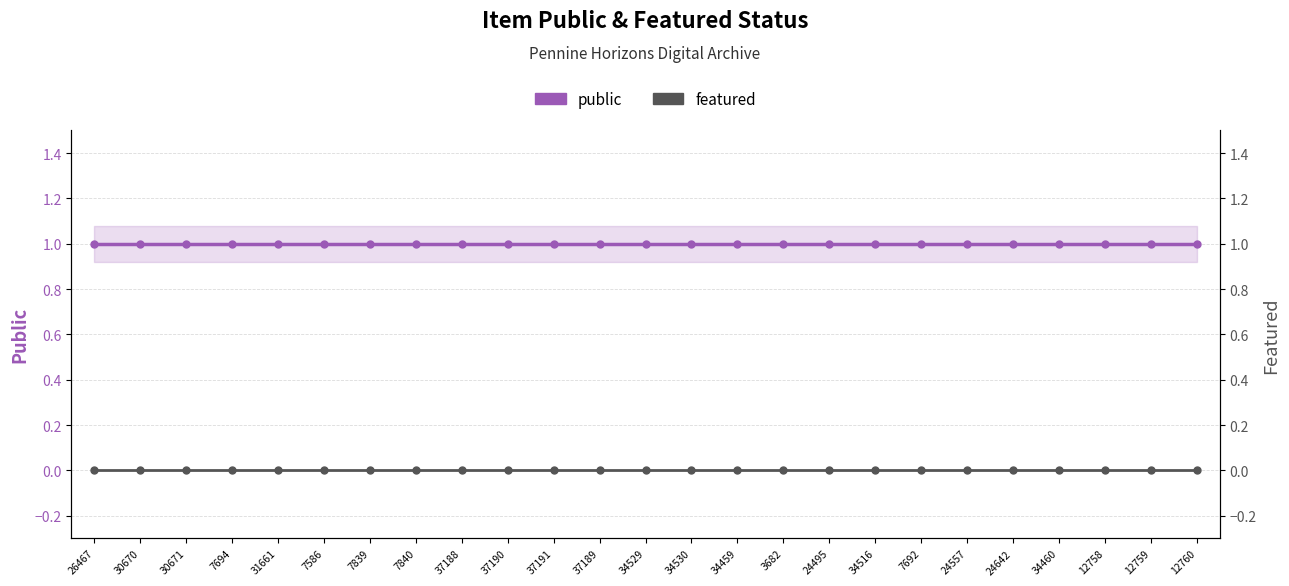

Between 24642 and 7839, which is larger?

24642